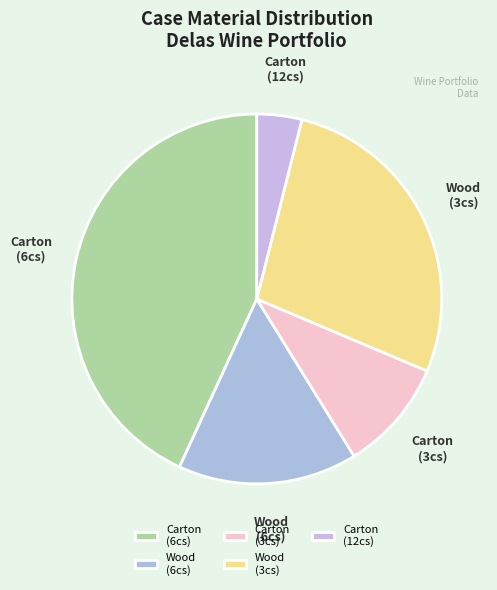

Count the number of slices in the pie.

5